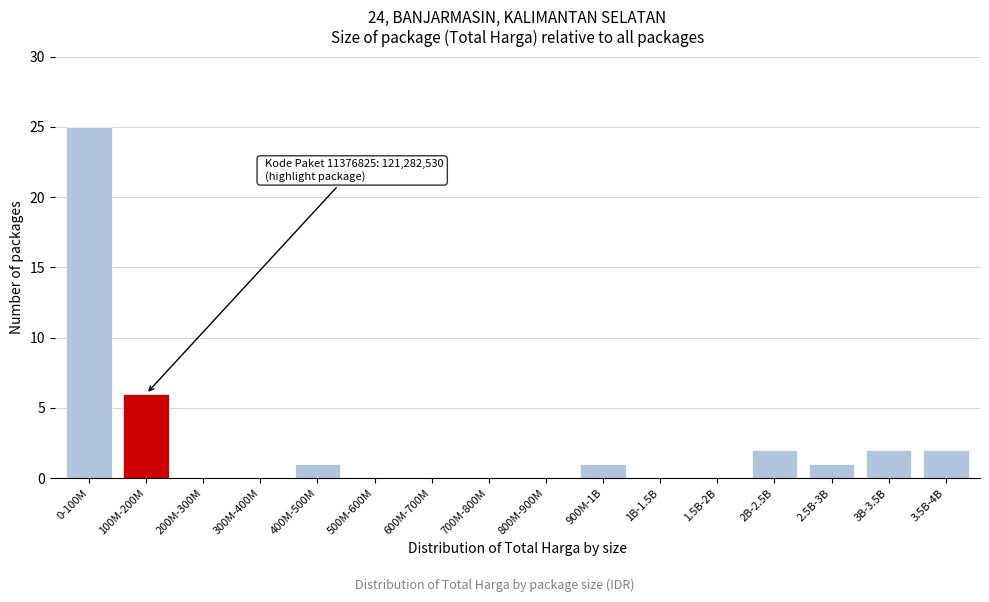

Reading left to right, list all the values displayed in this chart.

0-100M=25	100M-200M=6	200M-300M=0	300M-400M=0	400M-500M=1	500M-600M=0	600M-700M=0	700M-800M=0	800M-900M=0	900M-1B=1	1B-1.5B=0	1.5B-2B=0	2B-2.5B=2	2.5B-3B=1	3B-3.5B=2	3.5B-4B=2